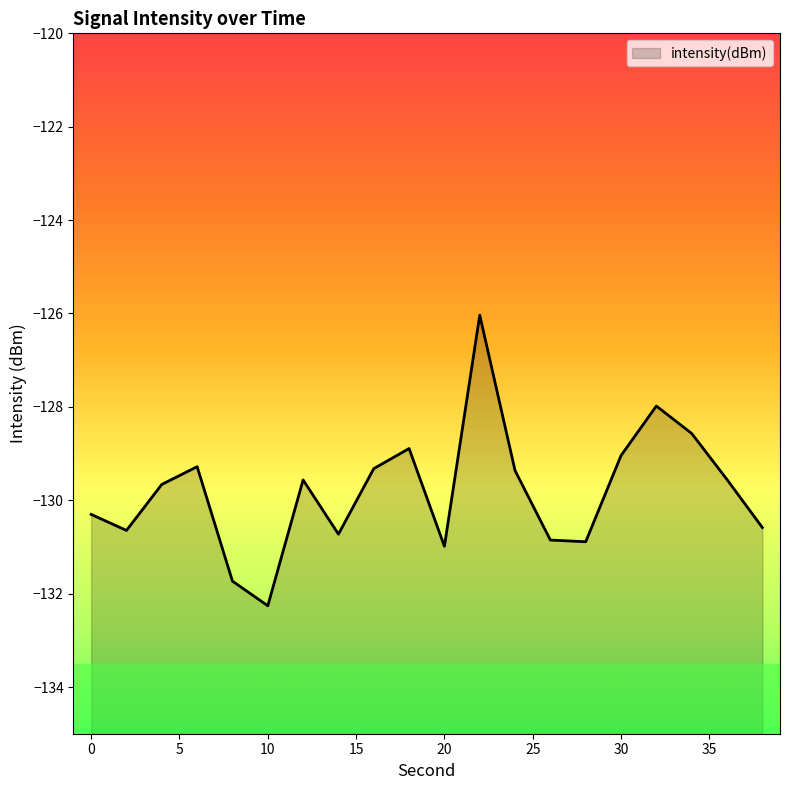

What is the difference between the maximum and minimum values?

6.2